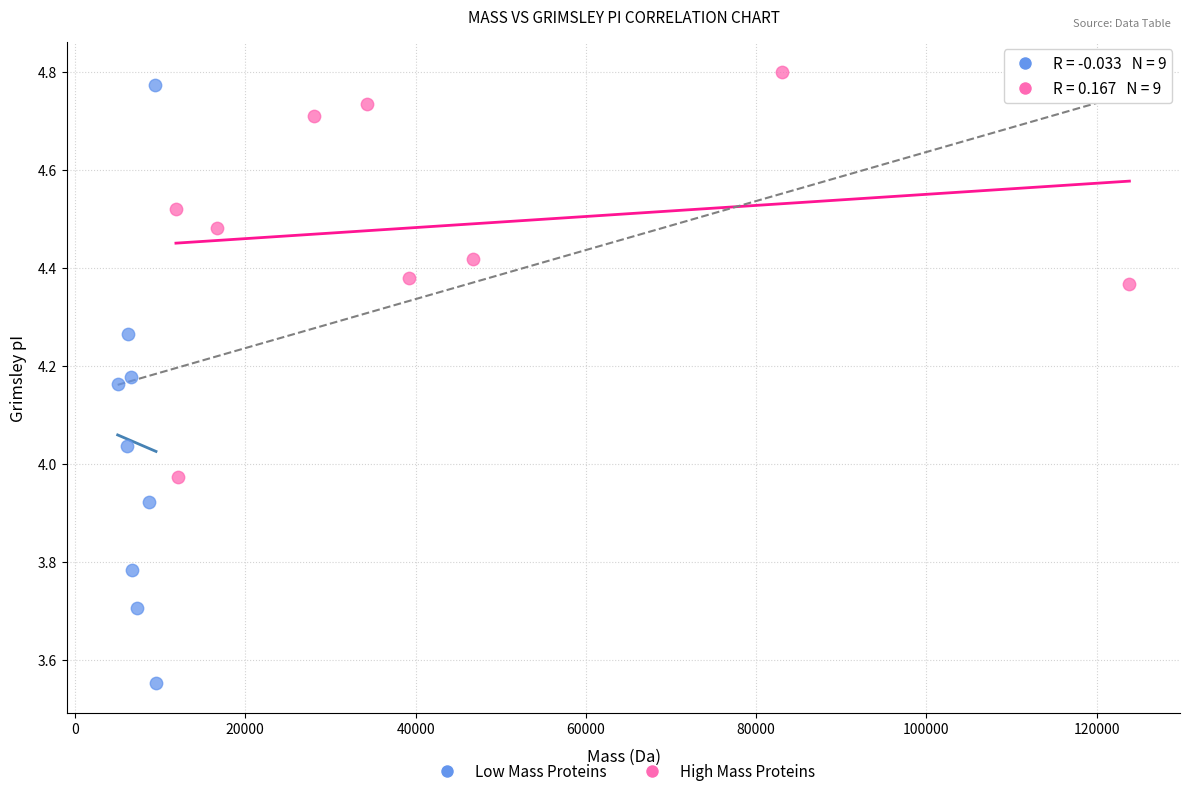

Which series has the largest Y range (max minus min)?

Low Mass Proteins